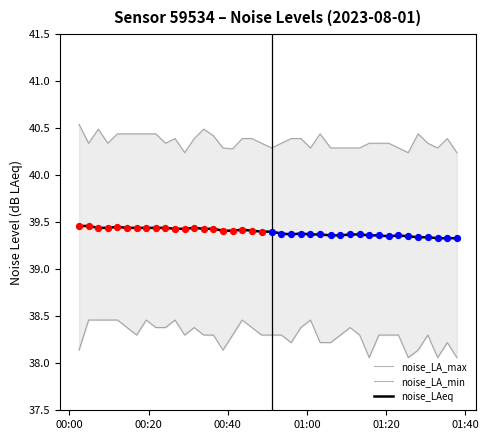

At how many categories does at least one series exceed 39?

40